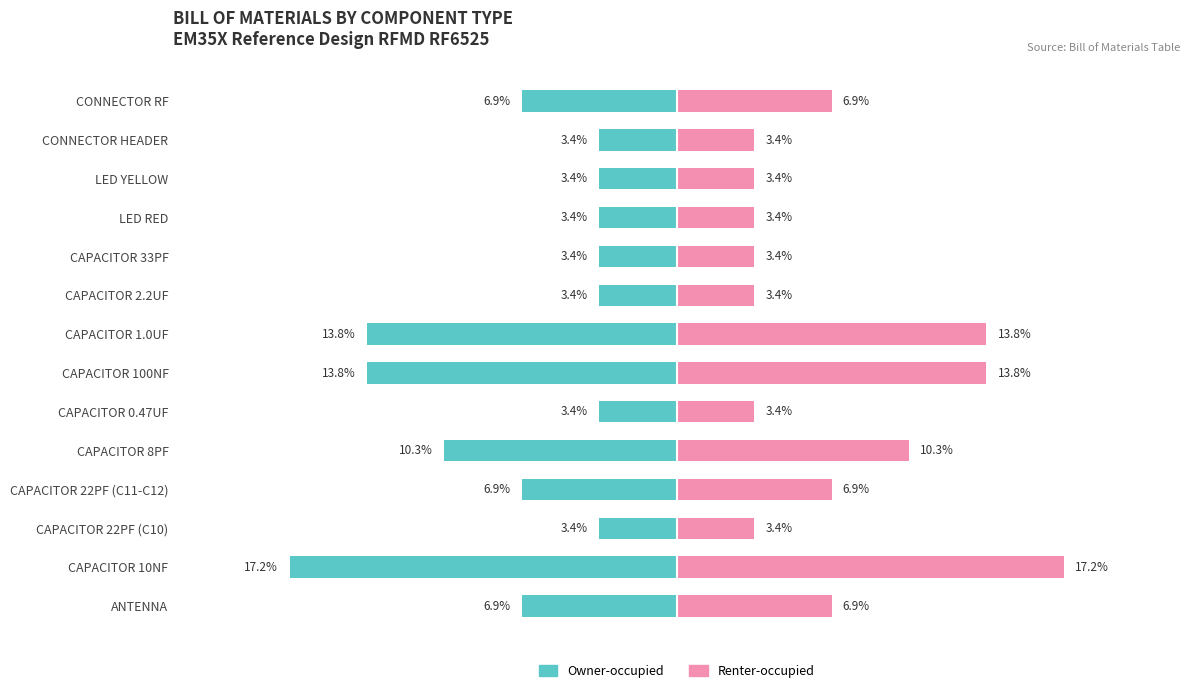

How many data points does each series have?

14